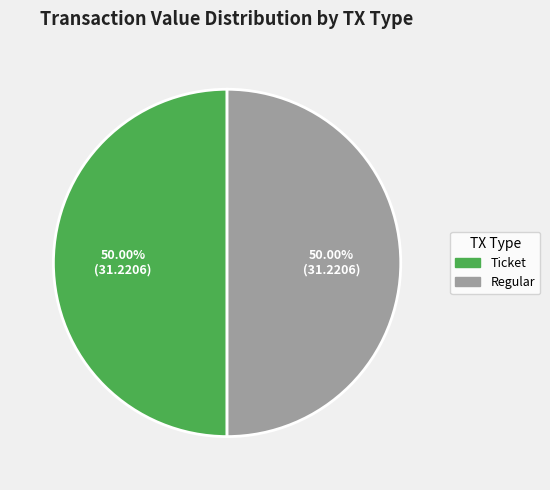

Count the number of slices in the pie.

2